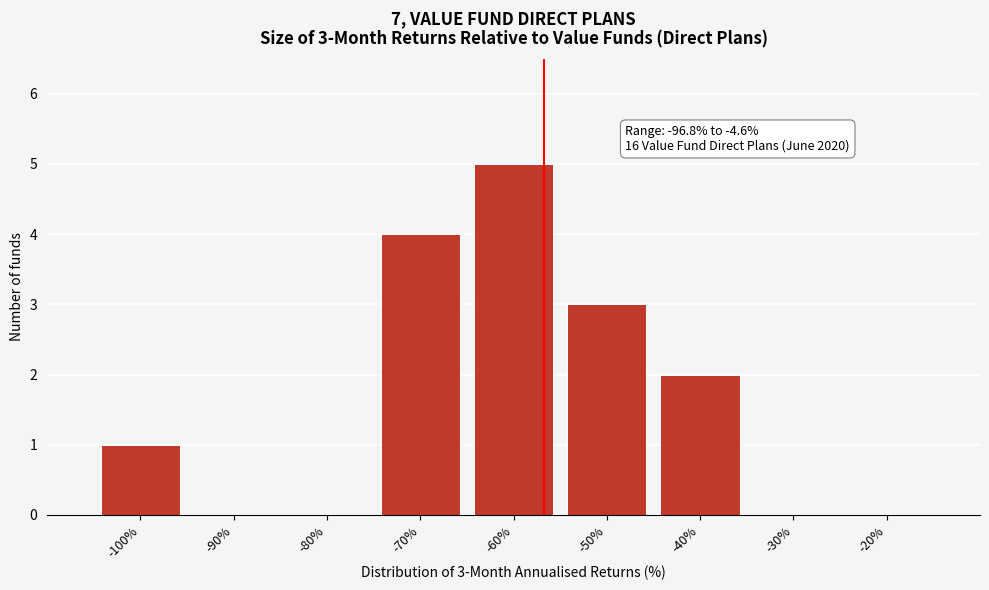

Reading left to right, transcribe all the data shown in this chart.

-100%=1	-90%=0	-80%=0	-70%=4	-60%=5	-50%=3	-40%=2	-30%=0	-20%=0